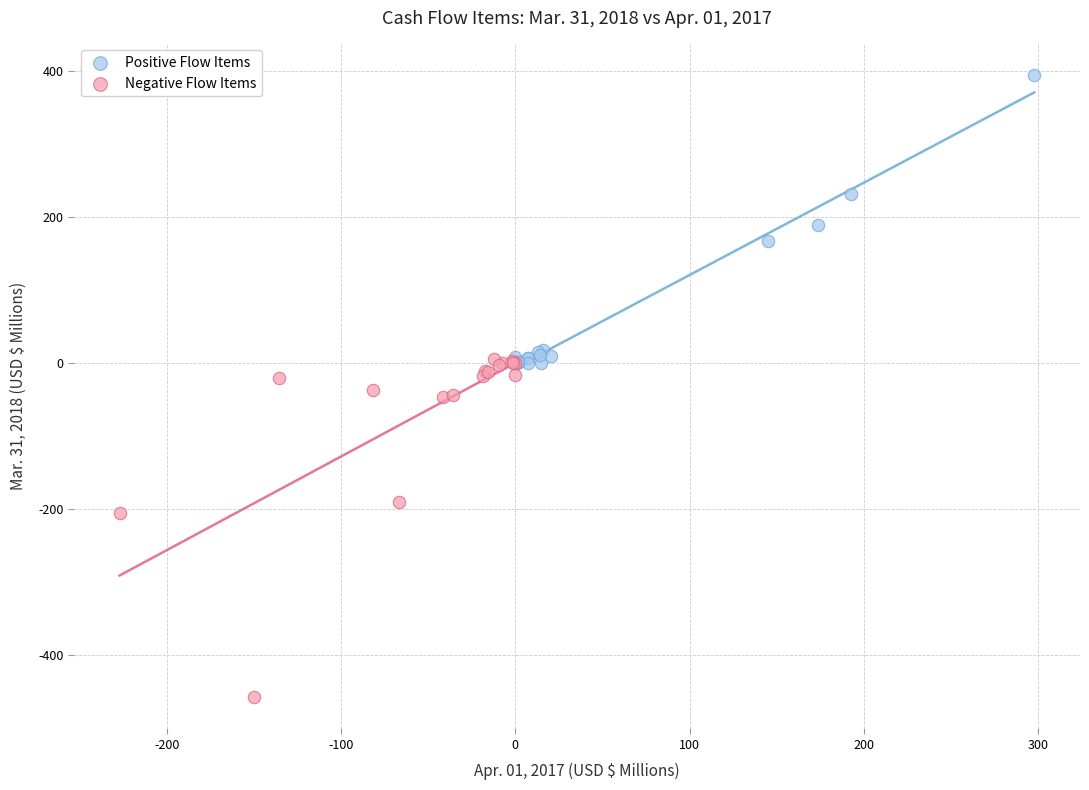

Which series contains the lowest Y value?

Negative Flow Items